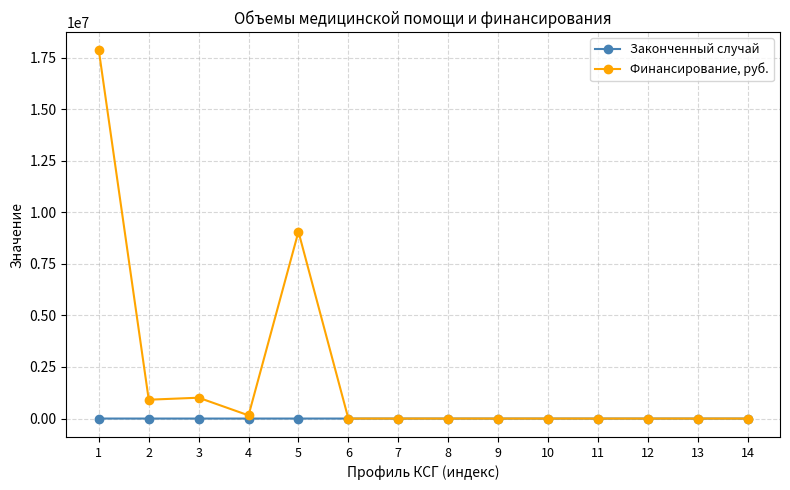

The value of Законченный случай at 7 is 0. True or false?

True